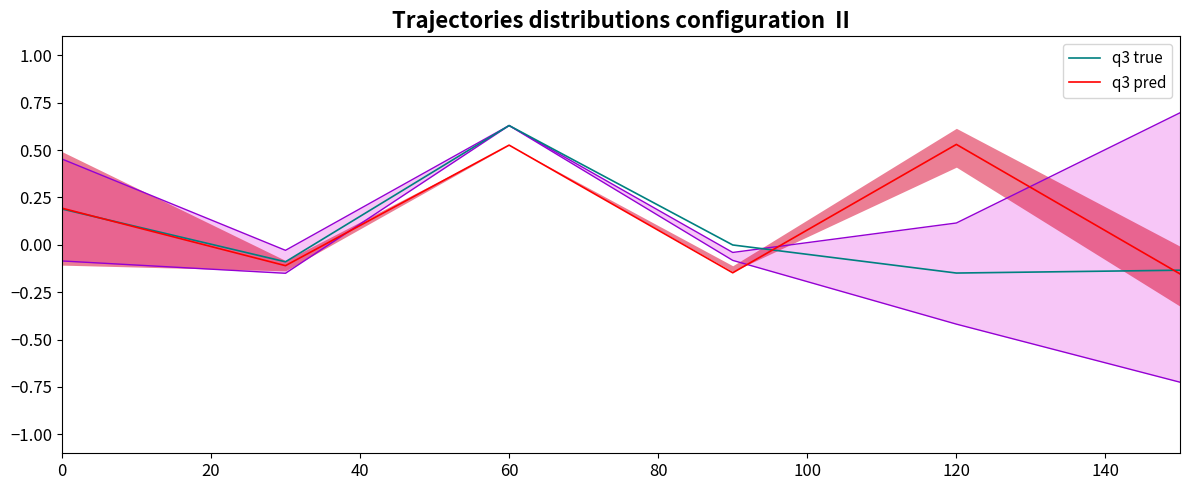

True or false: q3 true and q3 pred intersect in this chart.

True